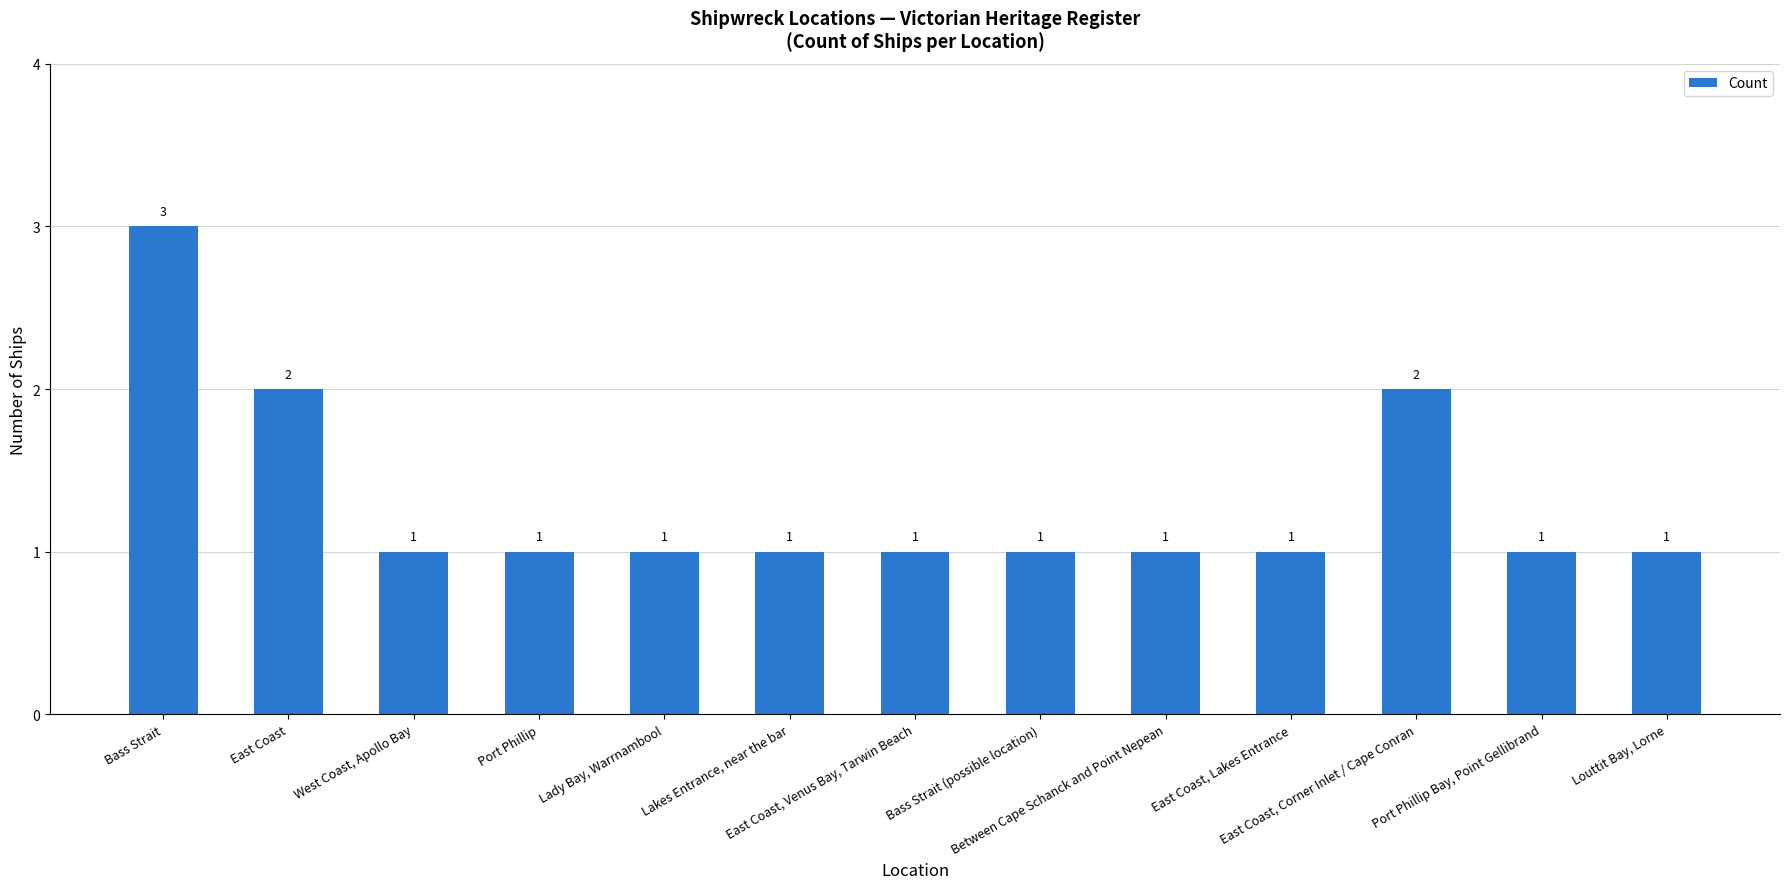

At which category does the chart reach its peak across all series?

Bass Strait